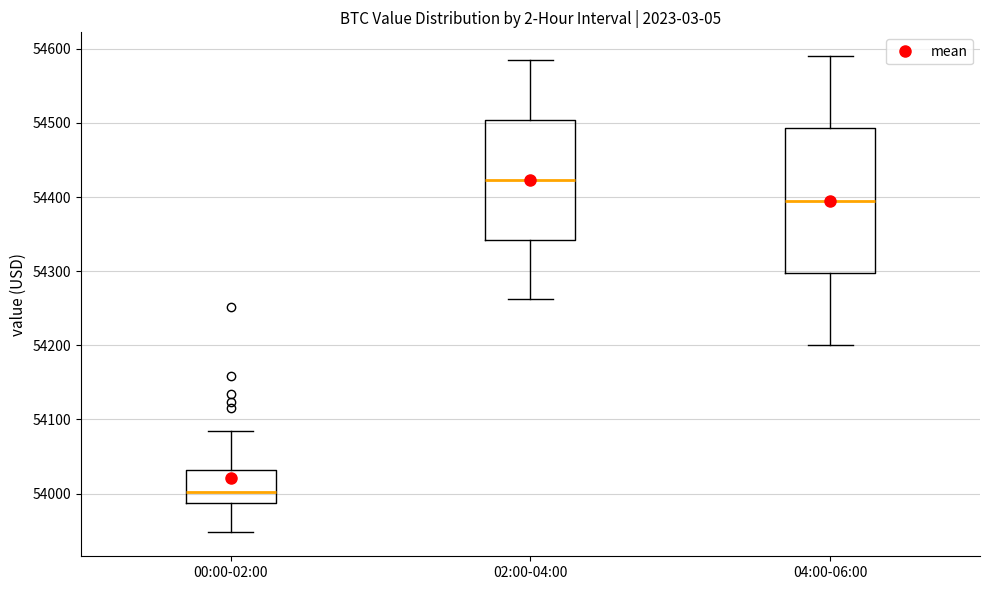

Where is the lower edge of the box for 04:00-06:00 on the y-axis? The values are not printed on the chart, so give them approximately, as read against the axis.

54300